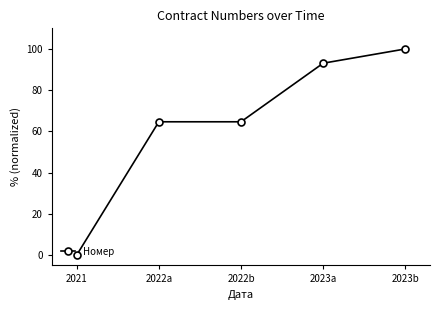

True or false: the data shows 64.7 at 2022b.

True